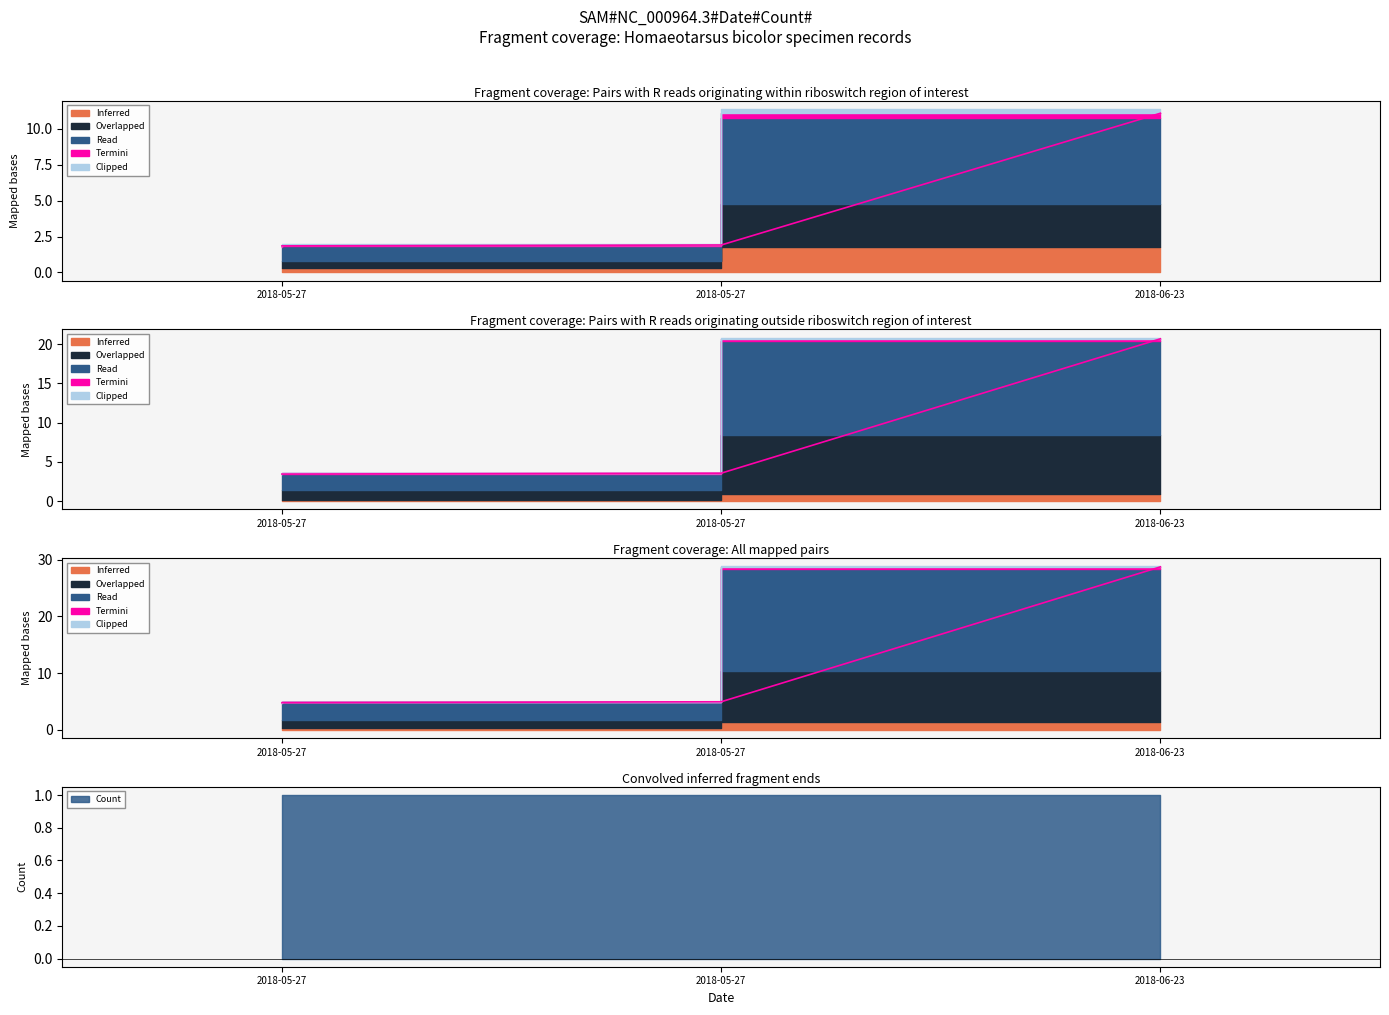

At which category is the sum across all series the highest?

2018-06-23